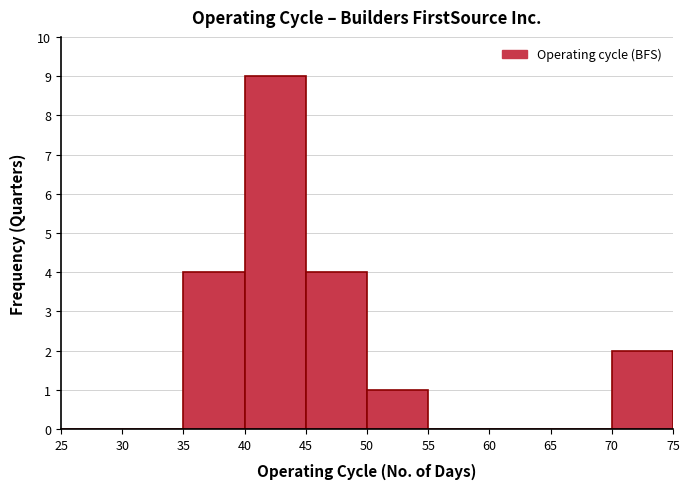

Reading left to right, transcribe this chart: for each bar, give the range it covers on the x-axis and its height. The values are not printed on the chart, so give them approximately, as read against the axis.

25 to 30: 0
30 to 35: 0
35 to 40: 4
40 to 45: 9
45 to 50: 4
50 to 55: 1
55 to 60: 0
60 to 65: 0
65 to 70: 0
70 to 75: 2